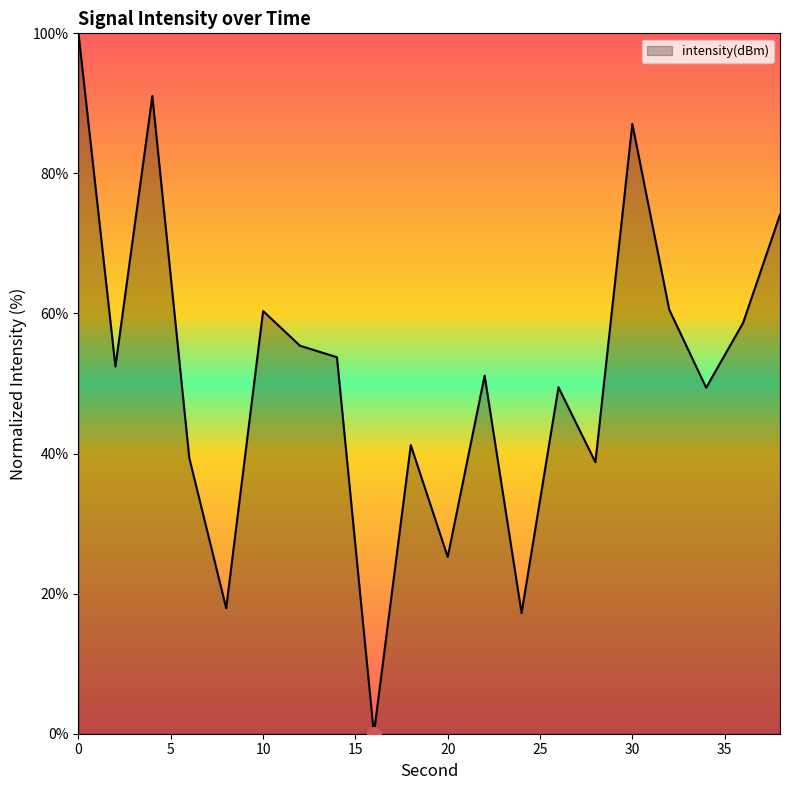

What is the greatest value displayed?

100.0